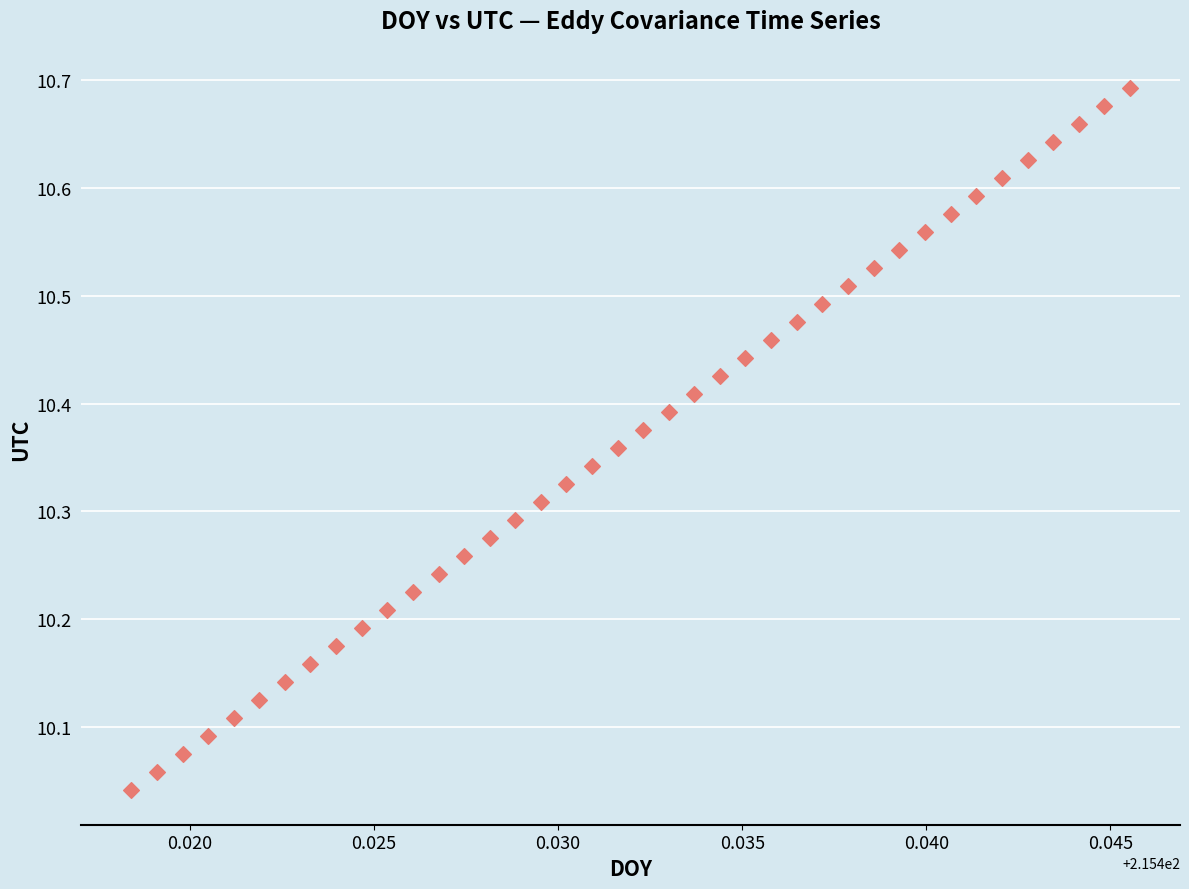

What is the range of Y values (max minus min)?

0.7